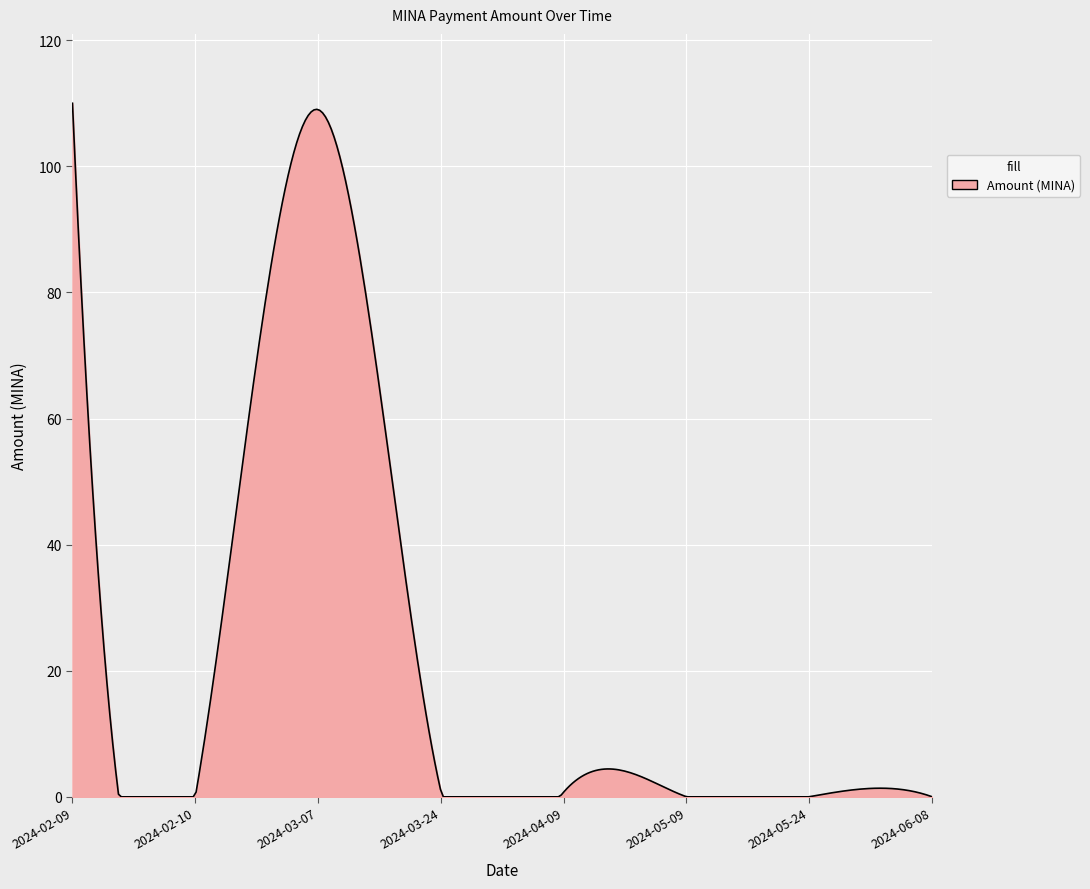

What is the difference between the maximum and second lowest values?

110.0